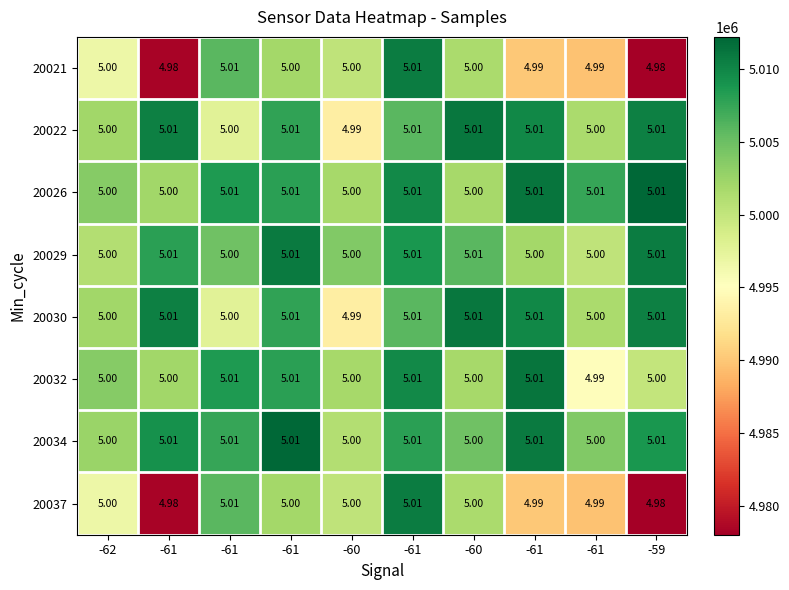

Count the number of categories in the chart.

10